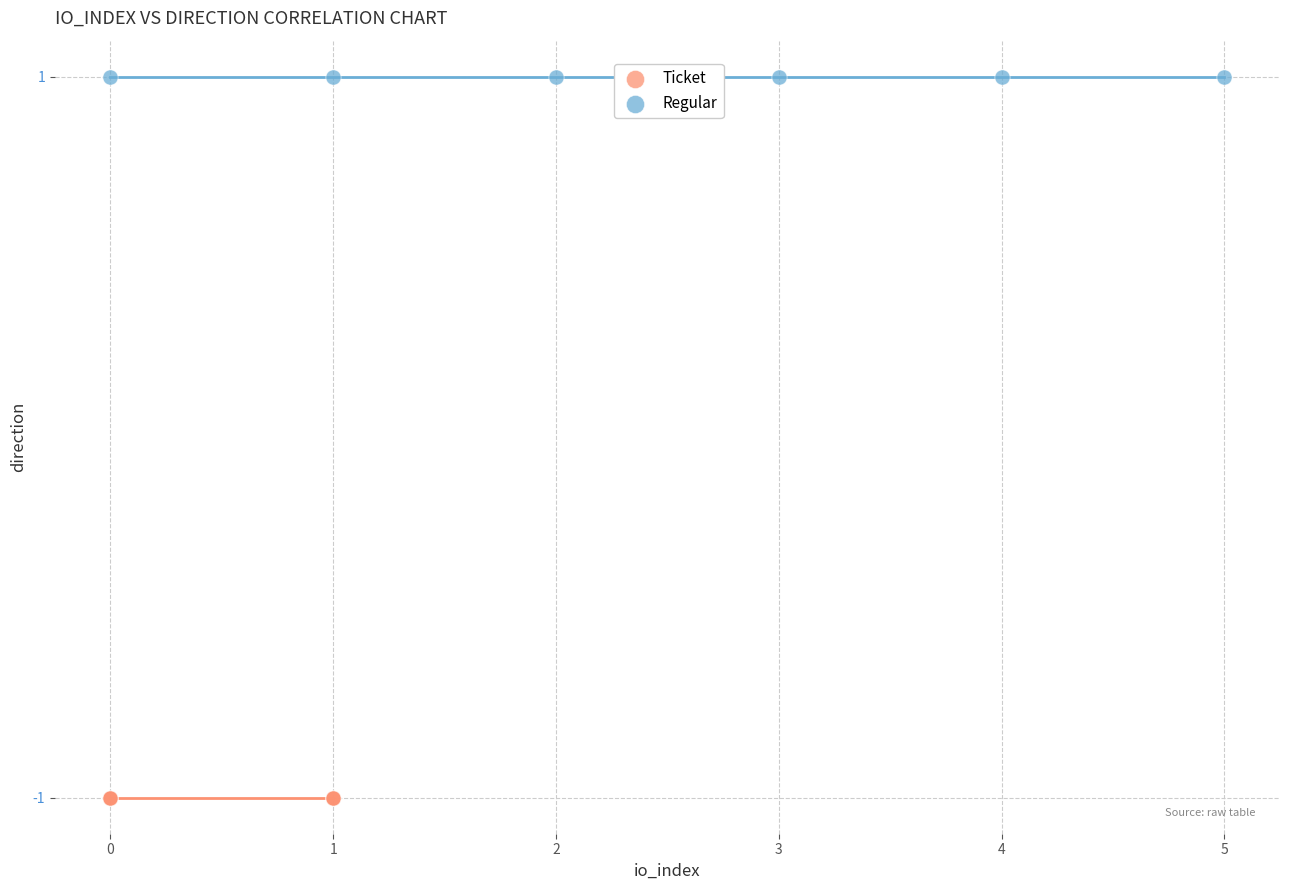

Which series contains the highest Y value?

Regular